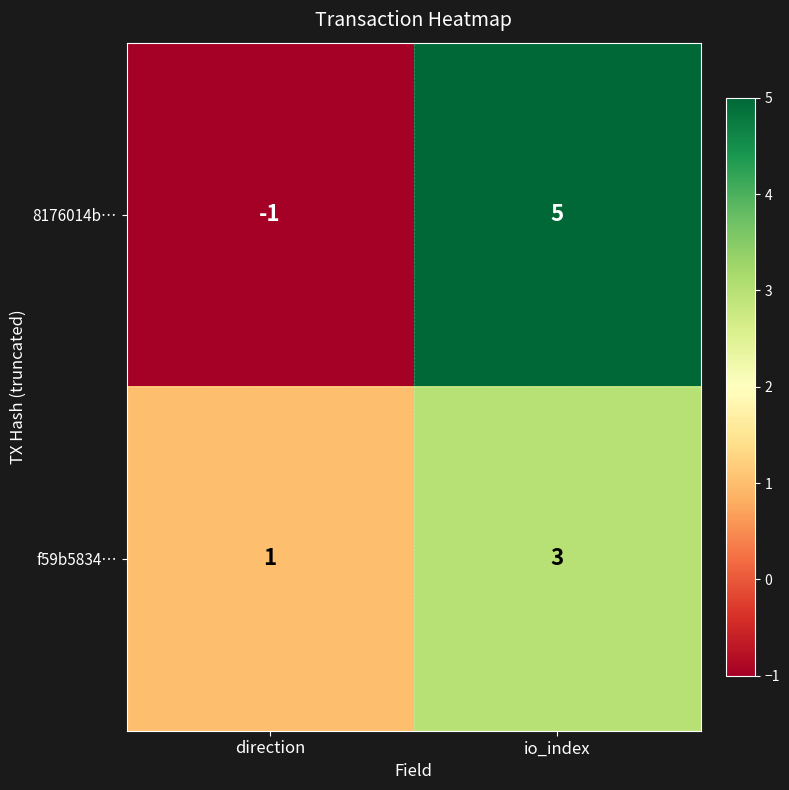

Which series has the widest spread of values?

8176014b…